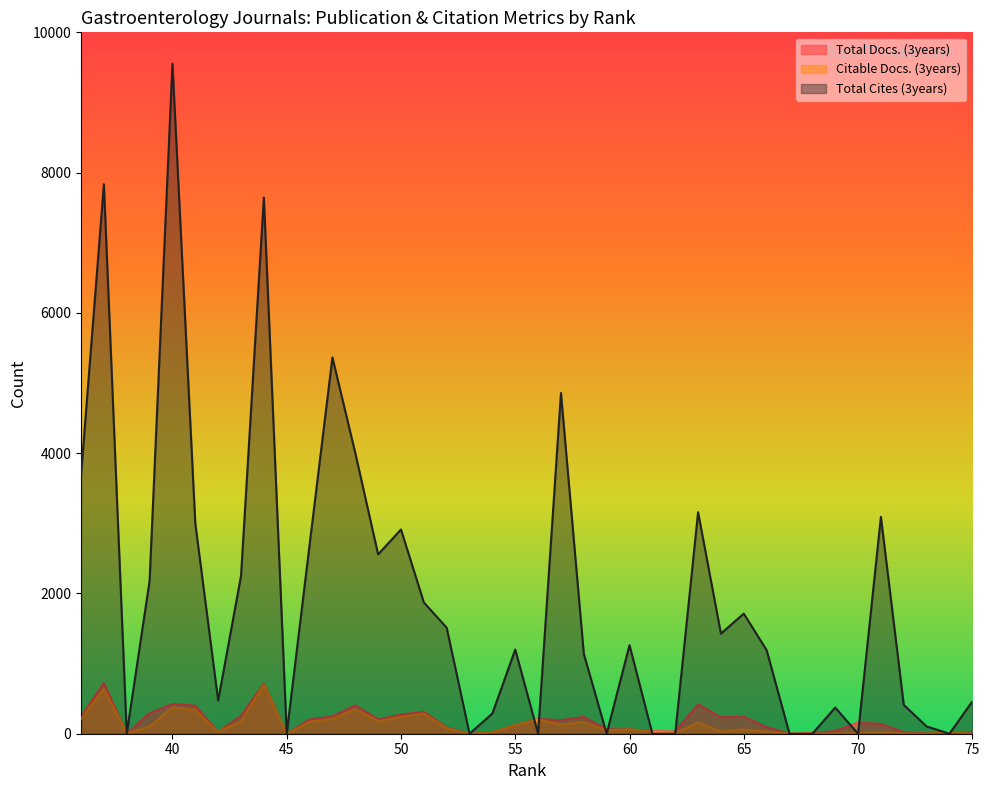

True or false: Total Cites (3years) and Citable Docs. (3years) cross at least once.

True